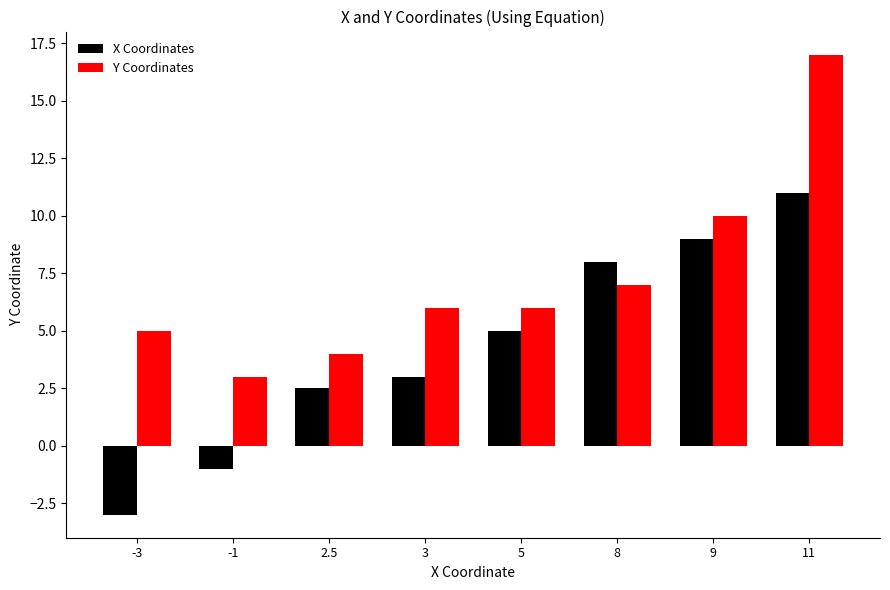

How many values in X Coordinates are below zero?

2